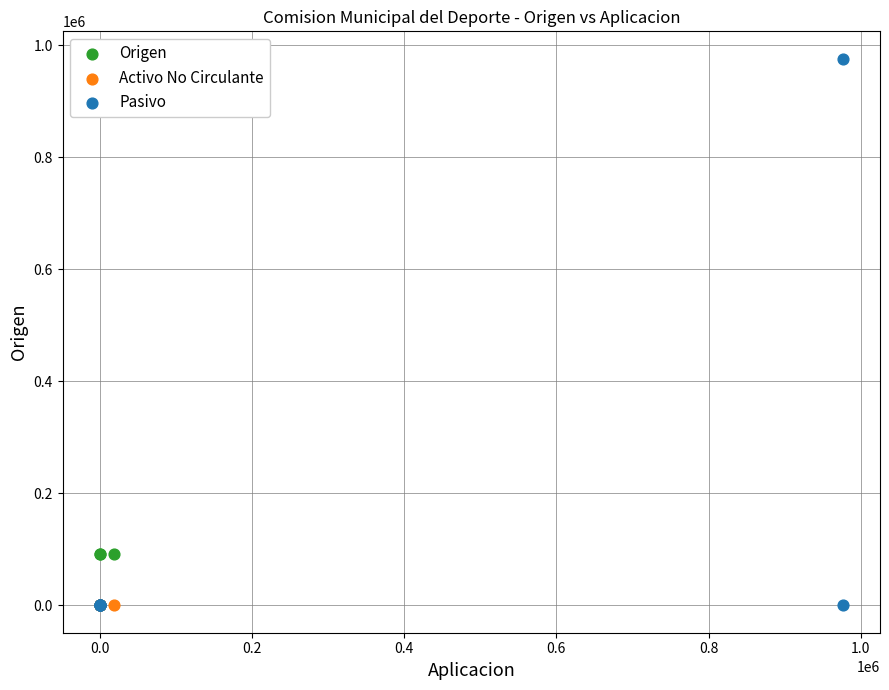

Which series contains the highest Y value?

Pasivo